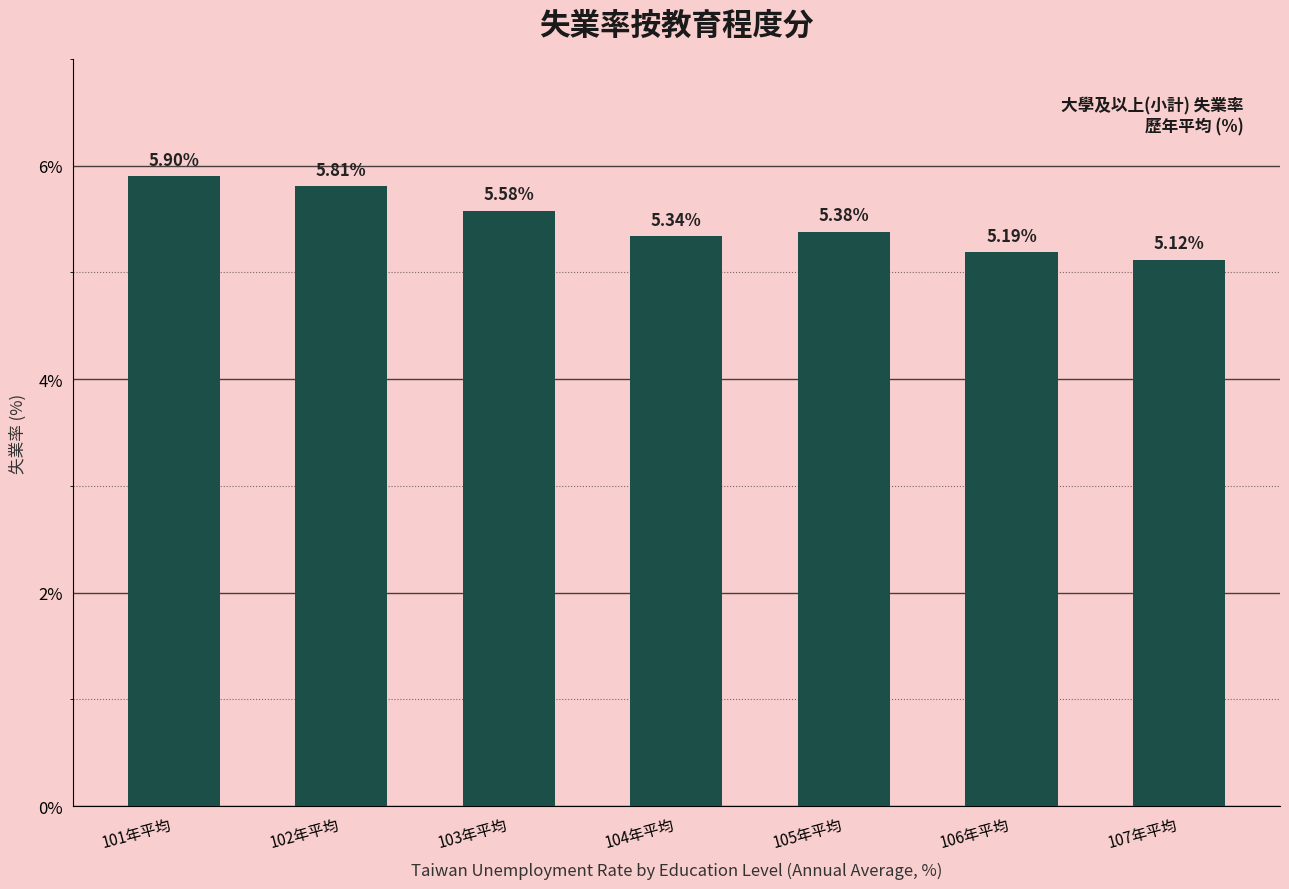

What is the sum of the values at 105年平均 and 102年平均?

11.2